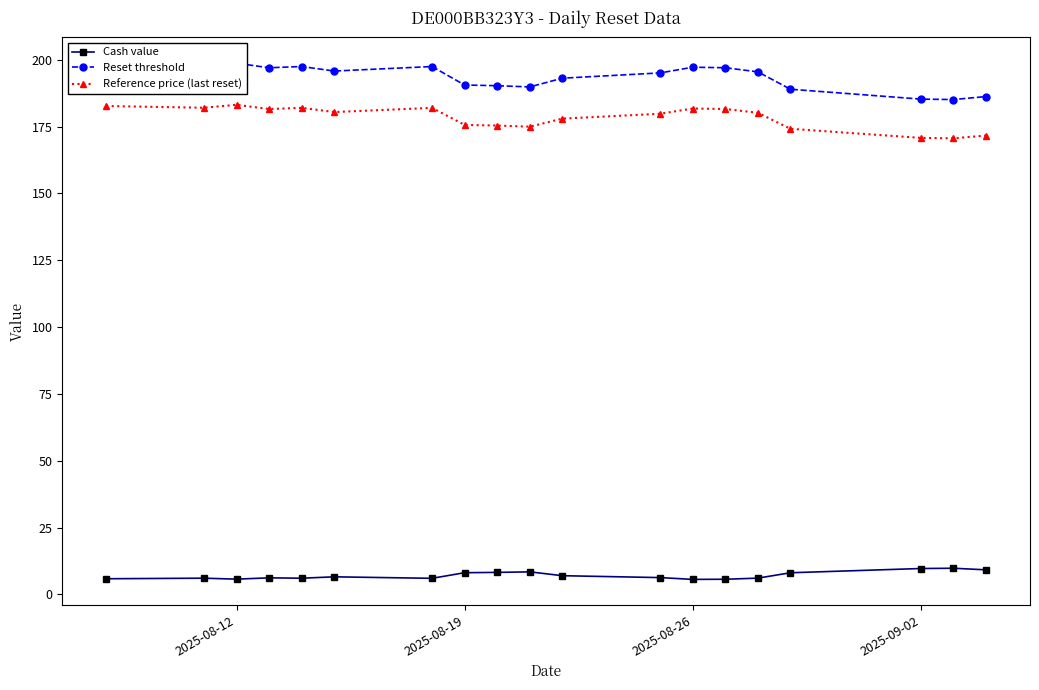

What is the difference between the maximum and second lowest values in the Reference price (last reset) series?

12.4